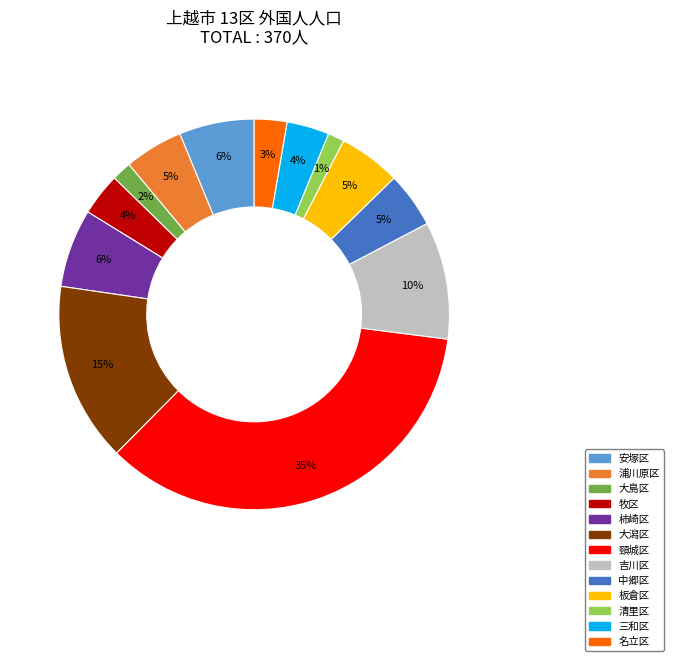

Is it true that 中郷区 is 5% of the pie?

True